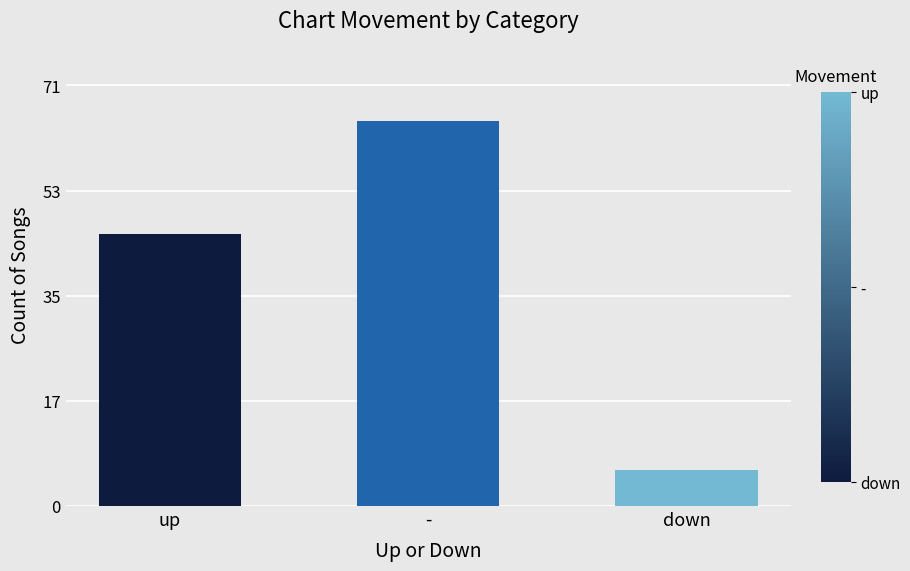

What is the difference between the values at up and -?

19